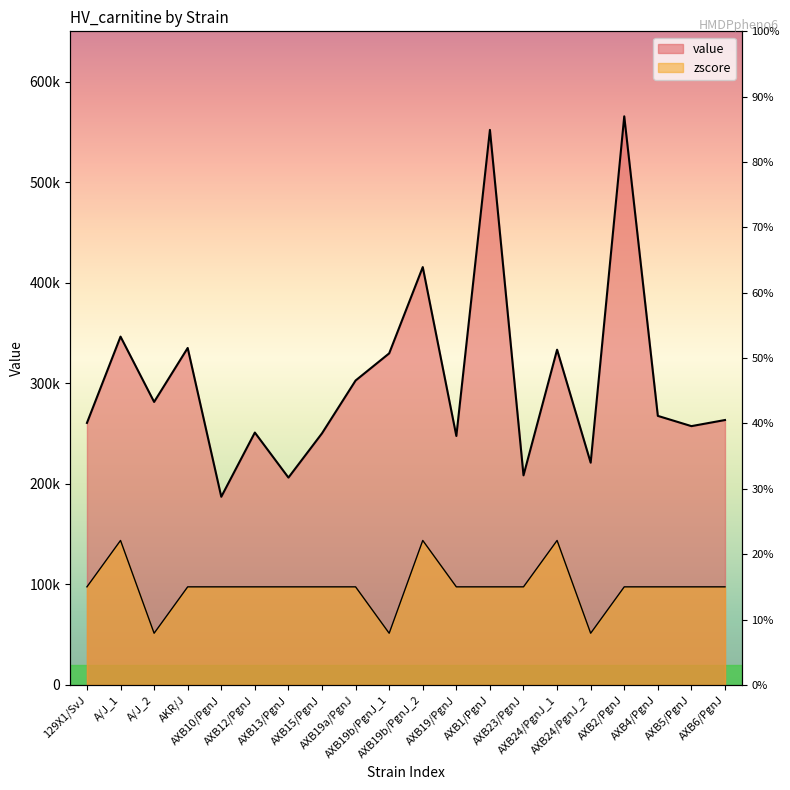

What is the value of the zscore point at the 1st from the left?

97500.0